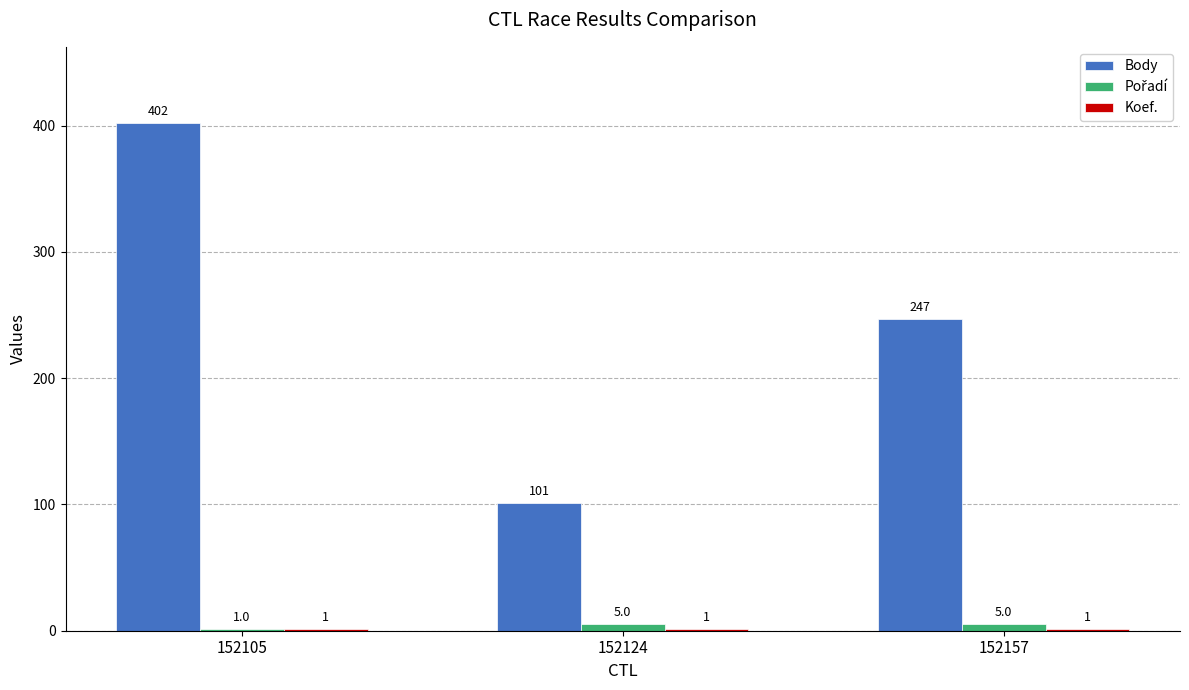

At which label is Body closest to 251?

152157